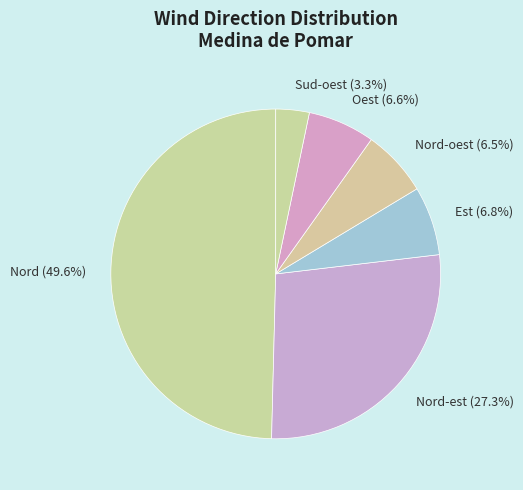

Which has a higher value, Oest (6.6%) or Nord (49.6%)?

Nord (49.6%)